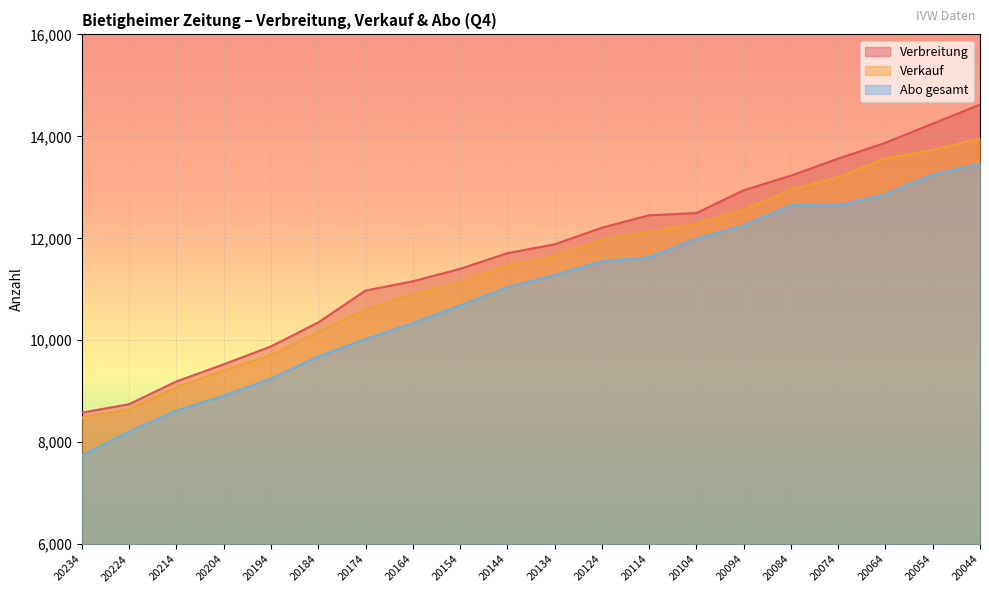

True or false: Verkauf and Abo gesamt intersect in this chart.

False